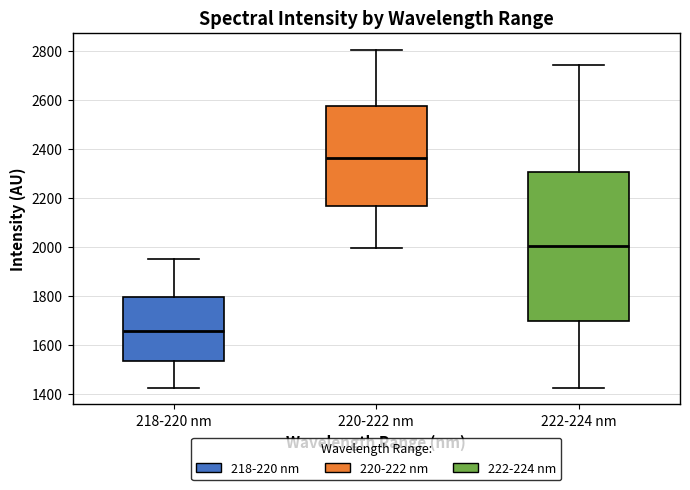

Reading left to right, transcribe this box plot: for each box, give where its median line is, the range the box spans, and where its two whiskers end, as read against the y-axis. The values are not printed on the chart, so give them approximately, as read against the axis.

218-220 nm: median 1660, box 1540 to 1800, whiskers 1420 to 1960
220-222 nm: median 2360, box 2180 to 2580, whiskers 2000 to 2800
222-224 nm: median 2000, box 1700 to 2300, whiskers 1420 to 2740